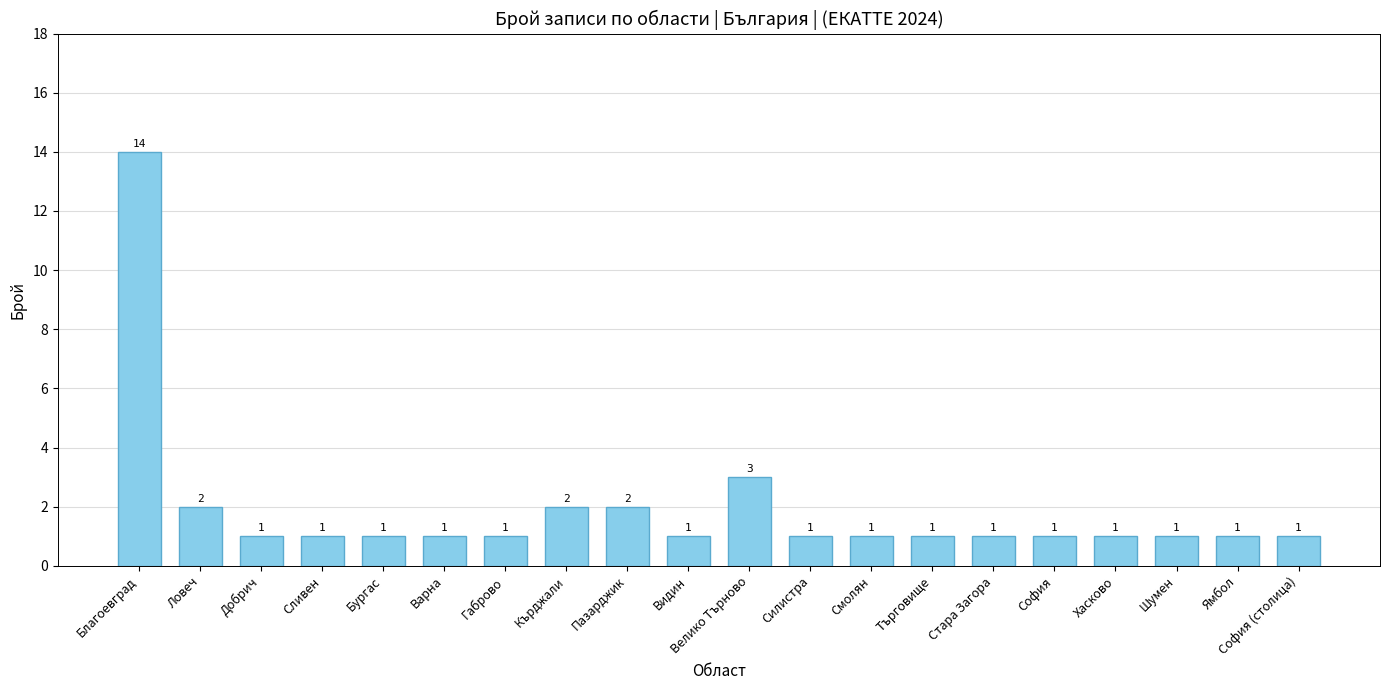

Reading left to right, list all the values displayed in this chart.

14	2	1	1	1	1	1	2	2	1	3	1	1	1	1	1	1	1	1	1